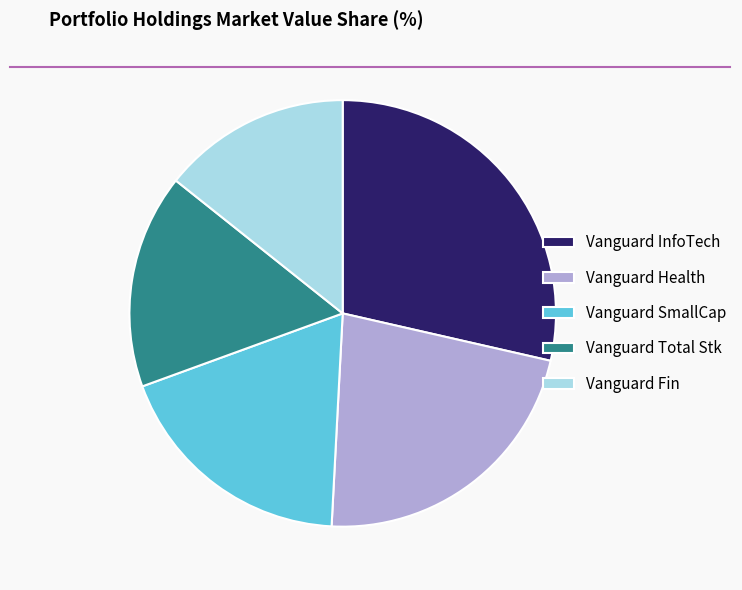

What is the ratio of the value at Vanguard Health to the value at Vanguard Total Stk?

1.4